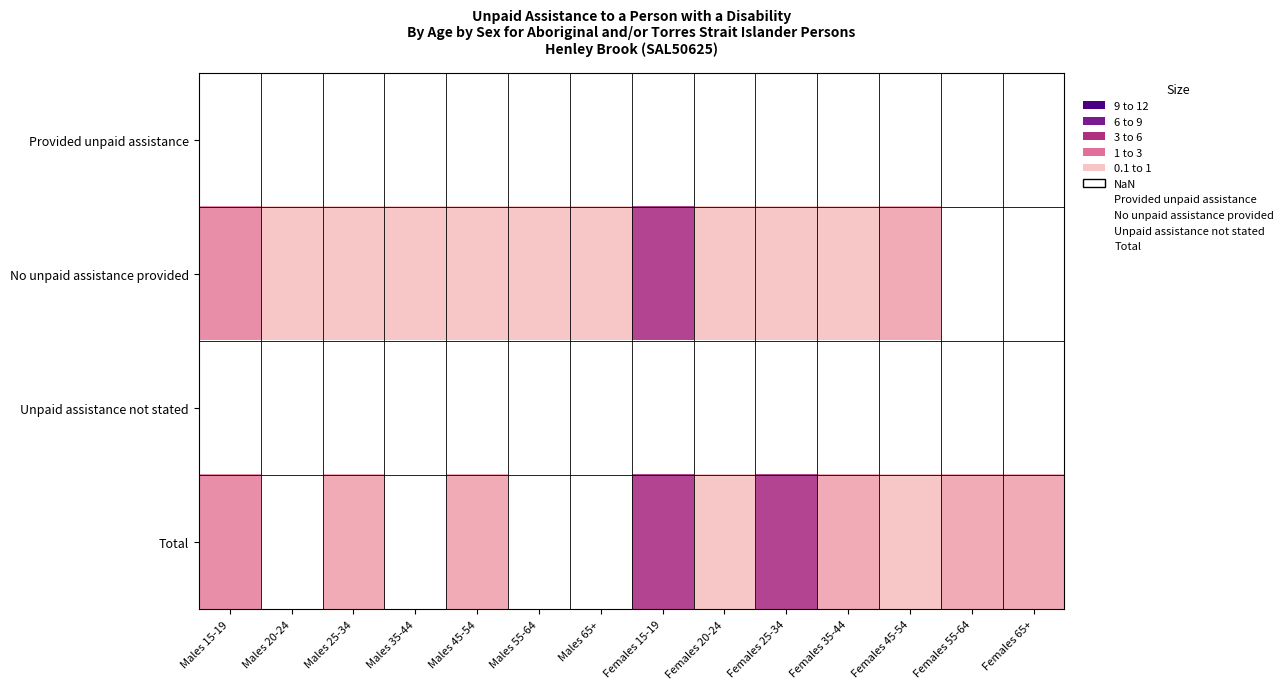

Rank the series by their maximum value, from lowest to highest.

Provided unpaid assistance, No unpaid assistance provided, Unpaid assistance not stated, Total